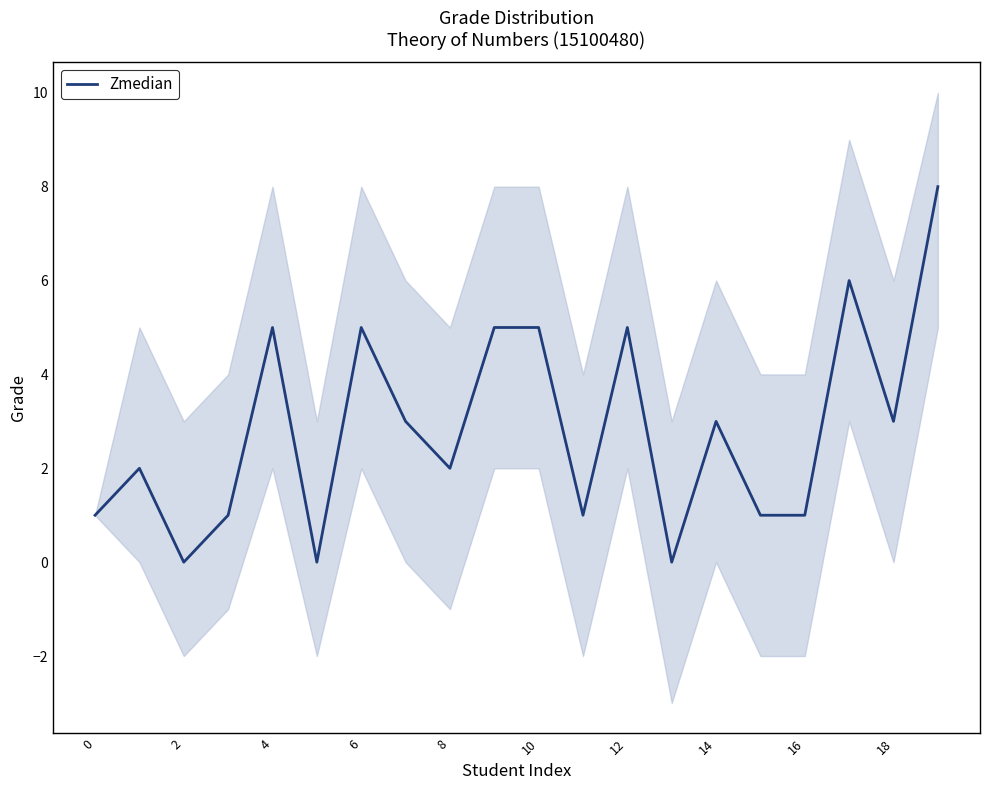

What is the ratio of the value at 16 to the value at 18?

0.3